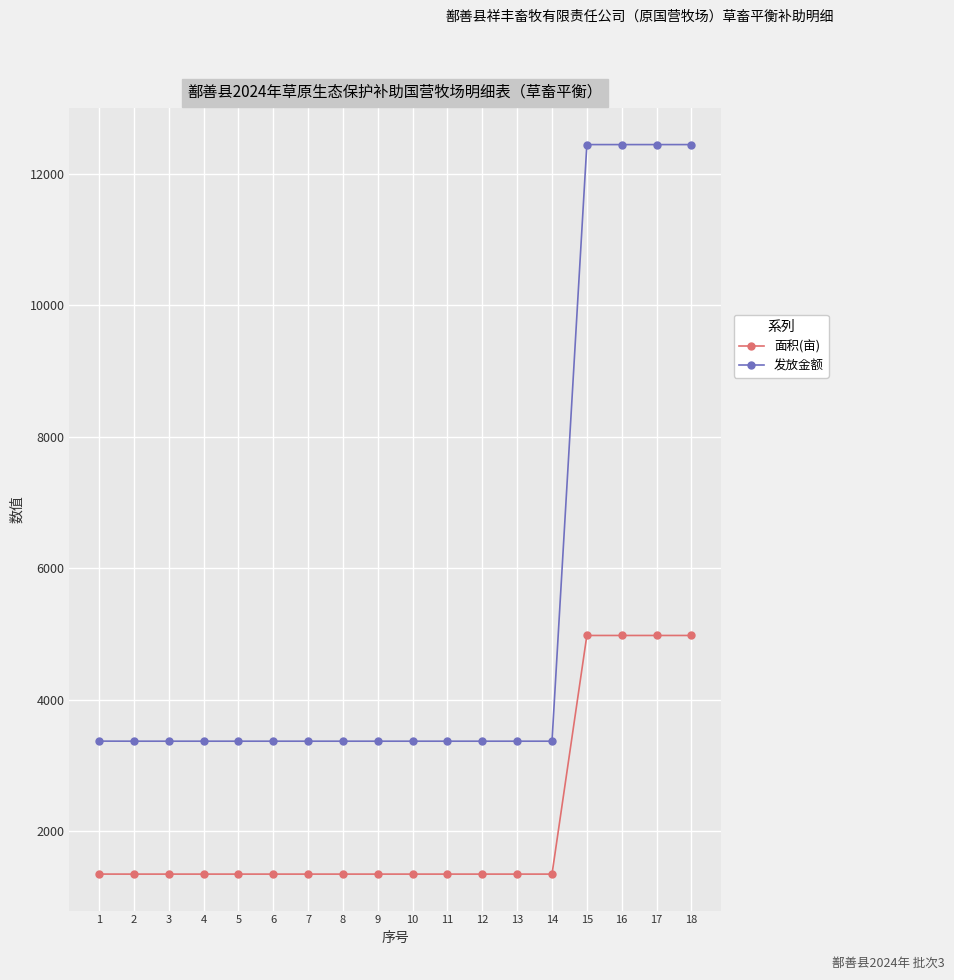

What are all the series names shown in the legend?

面积(亩), 发放金额